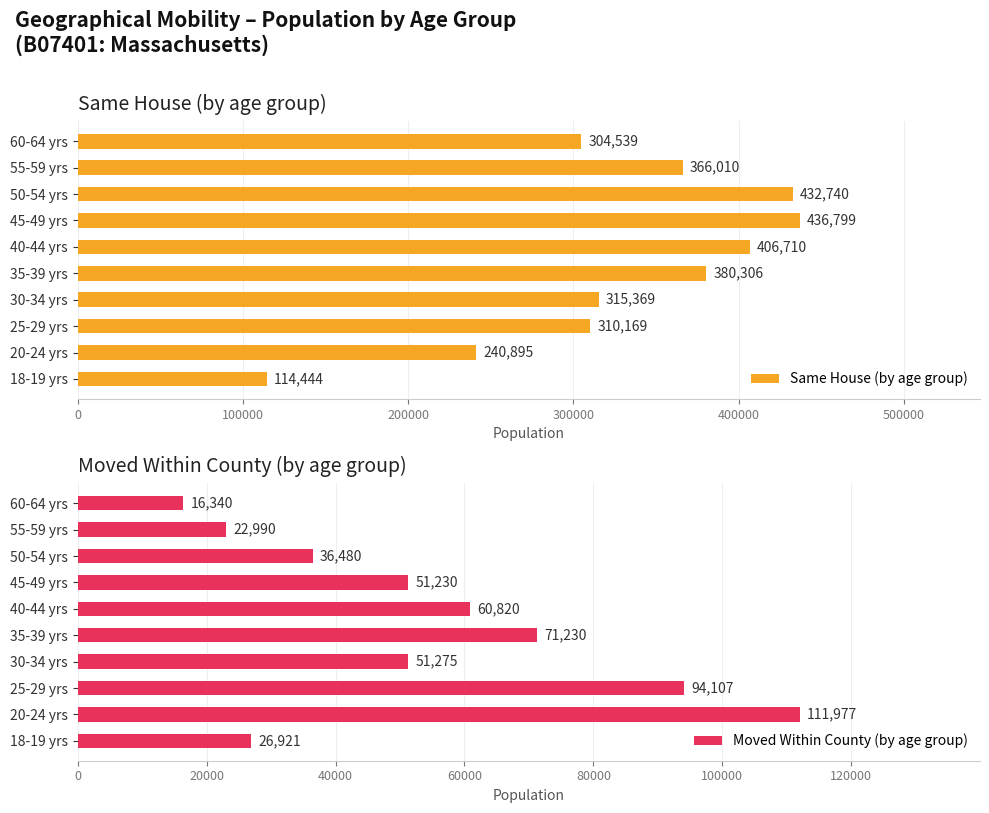

At how many categories does at least one series exceed 259452?

8